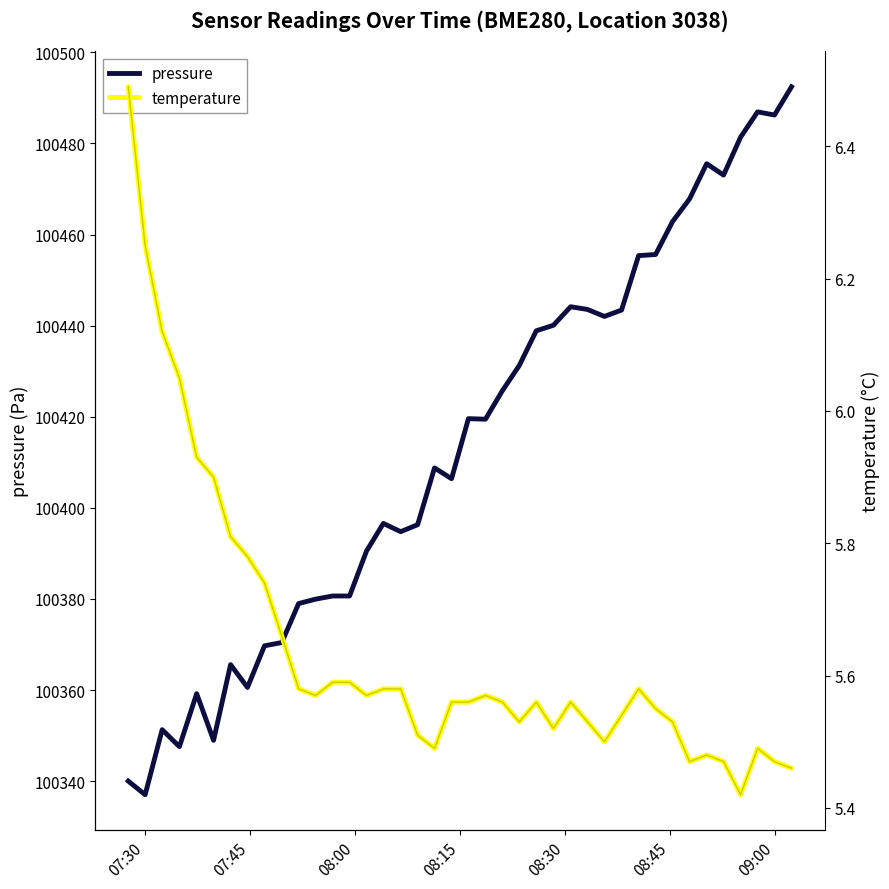

Does the chart display data point markers on the line(s)?

No